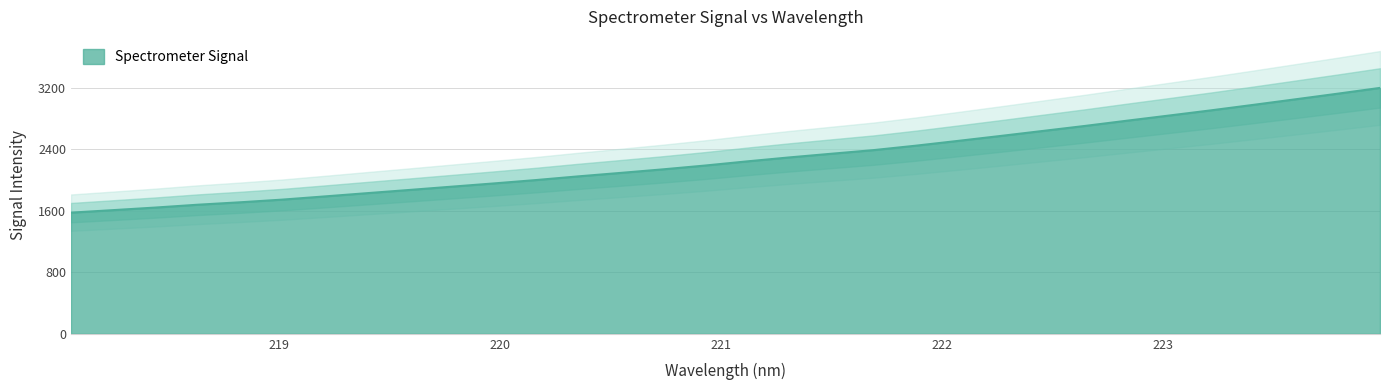

Which category has the highest value across all series?

223.9802